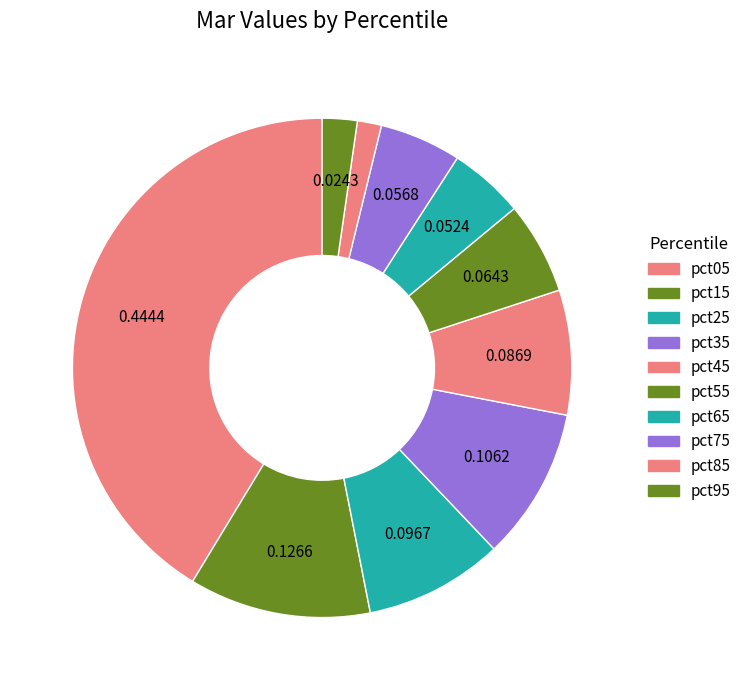

Which slice is the largest?

pct05